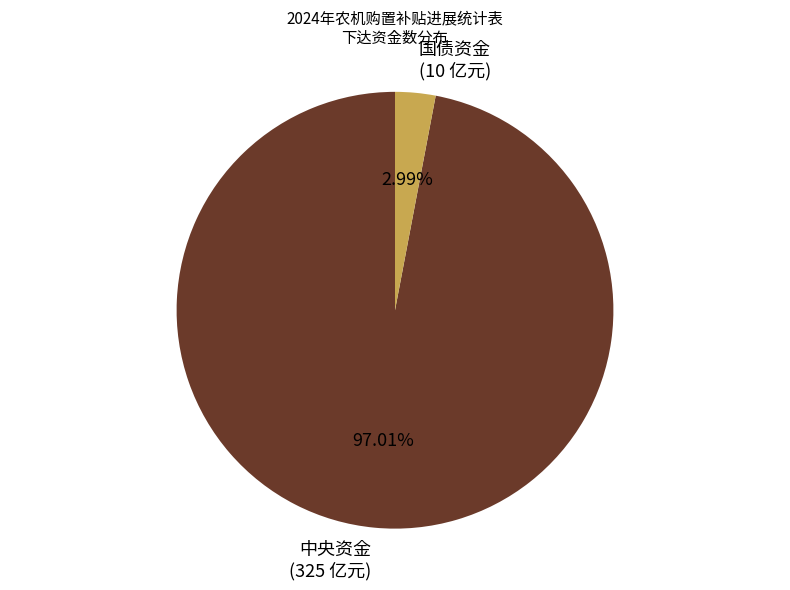

Is there a majority slice in this chart?

Yes